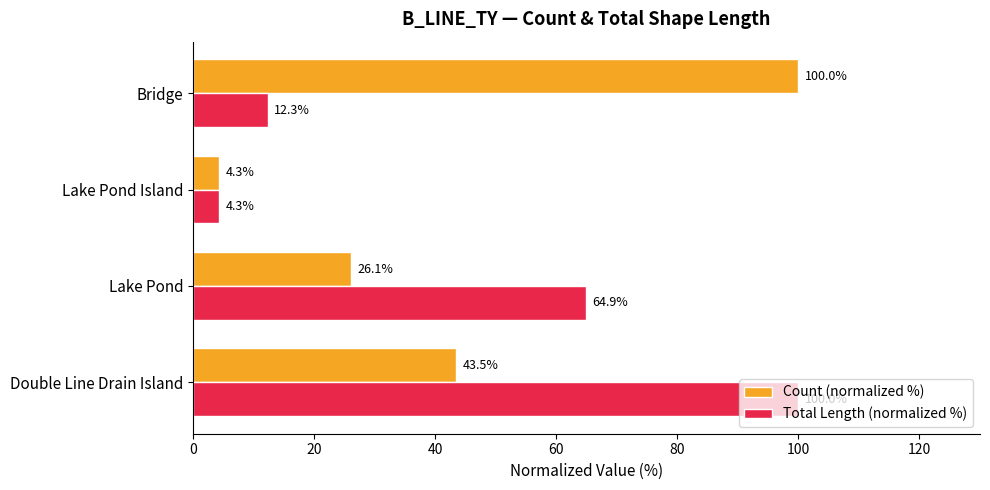

What is the highest value of the Count (normalized %) series?

100.0